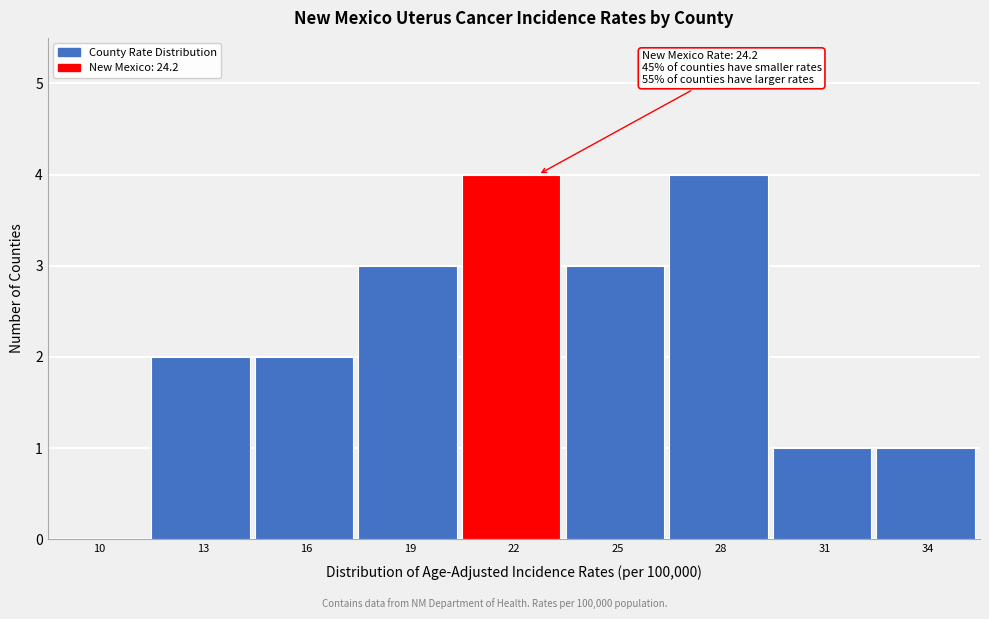

Reading left to right, transcribe all the data shown in this chart.

10=0	13=2	16=2	19=3	22=4	25=3	28=4	31=1	34=1